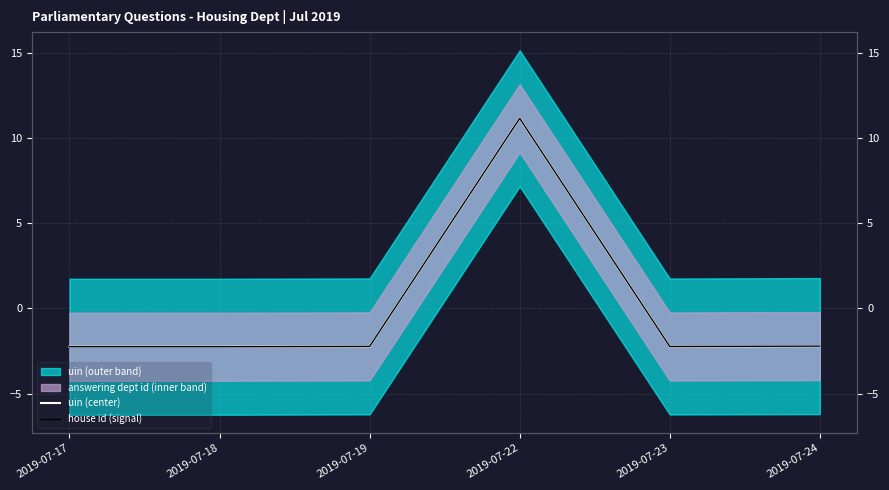

True or false: house id (signal) and uin (center) intersect in this chart.

False